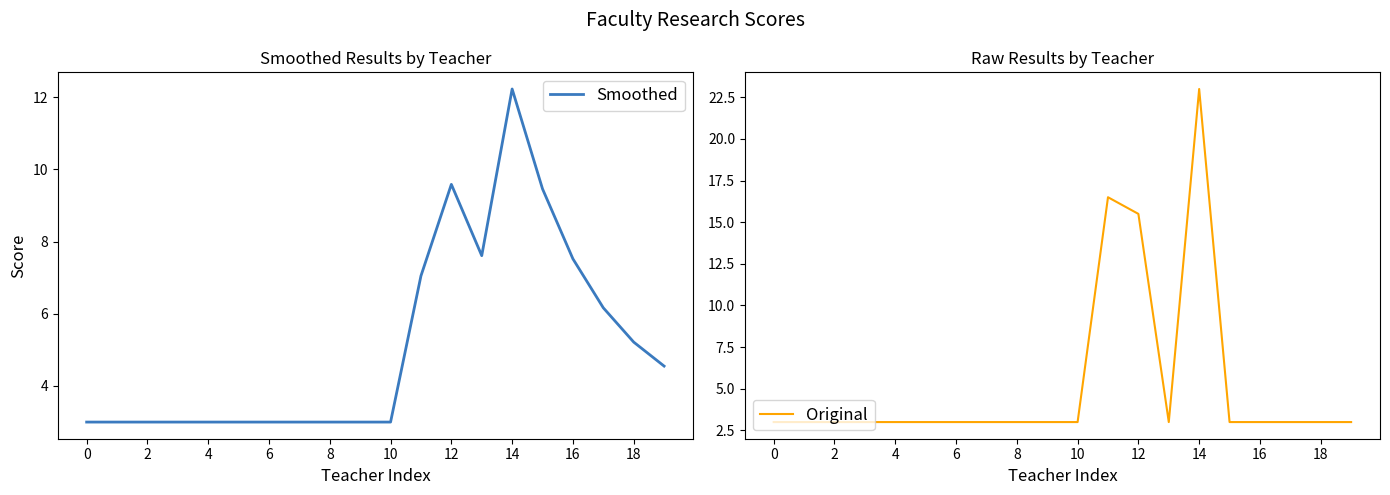

Which category has the highest value in the Original series?

14